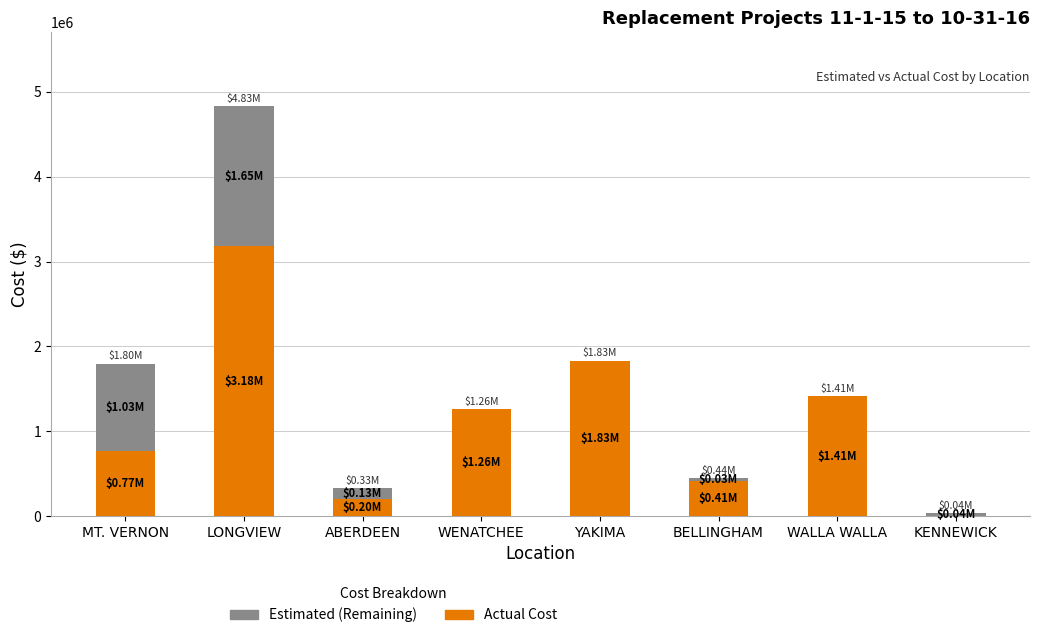

What is the sum of all Actual Cost values?

9067690.4